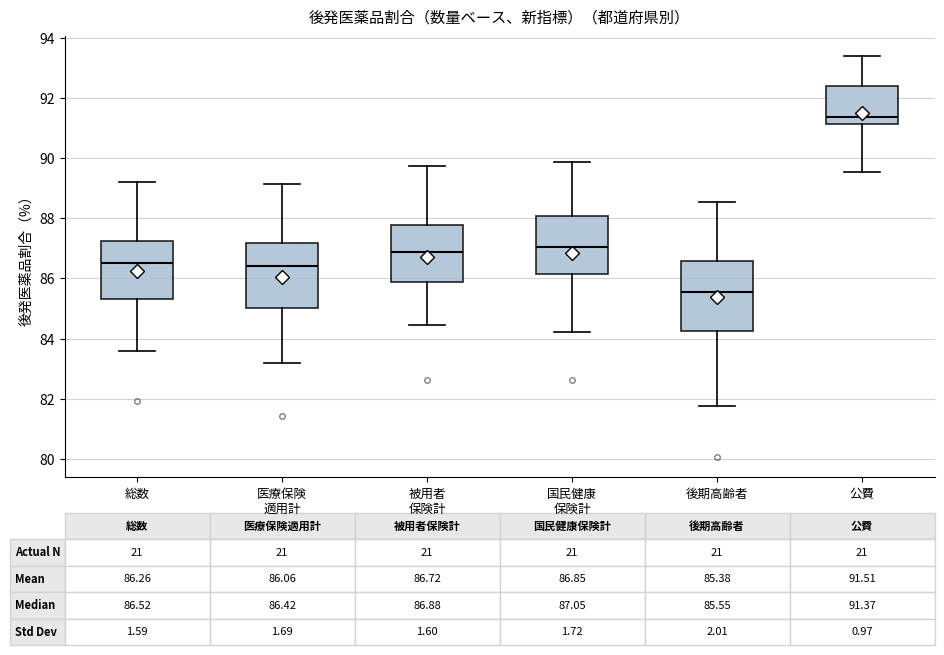

Which box's median line is the lowest?

後期高齢者